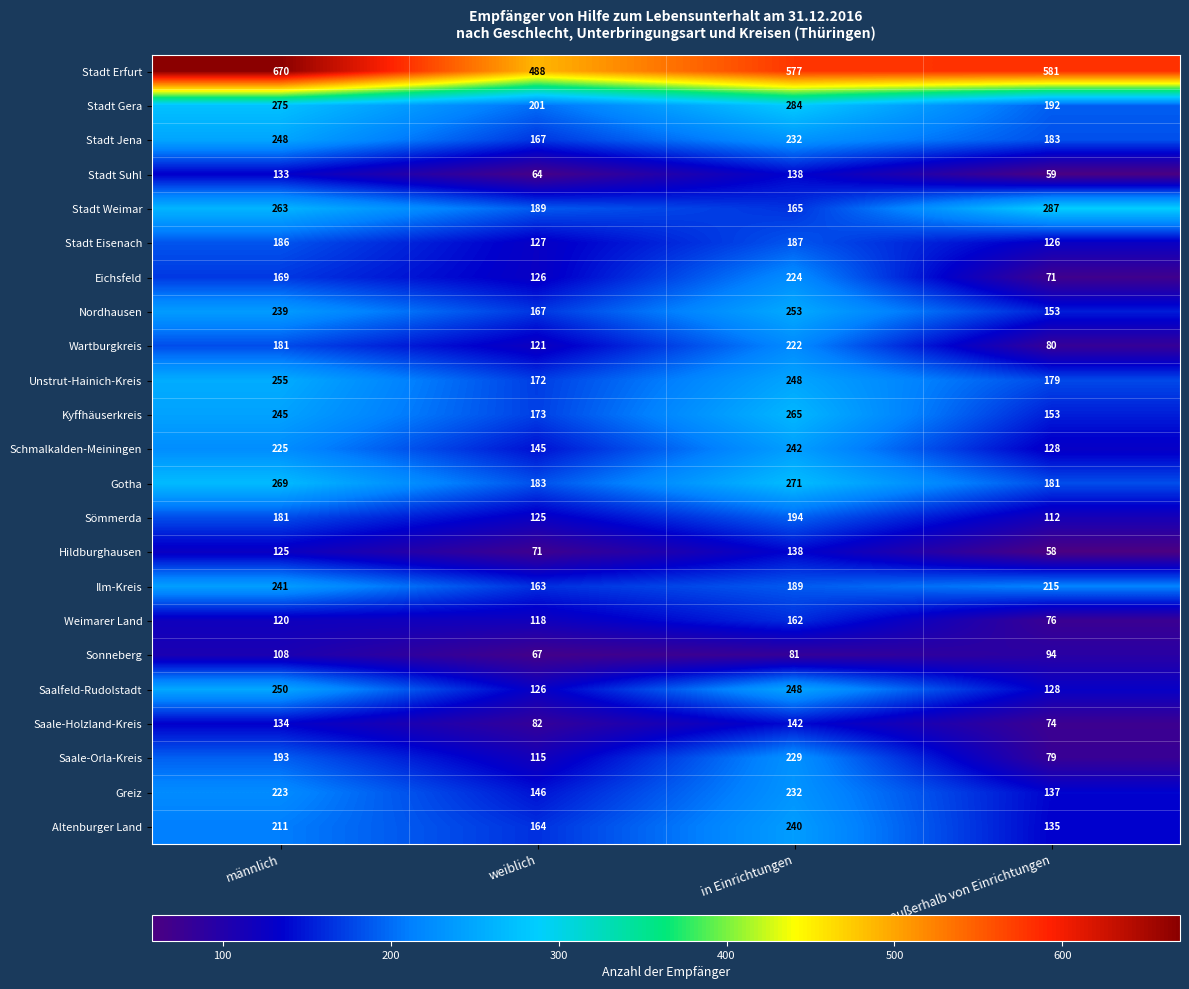

What is the total value across all series at weiblich?

3500